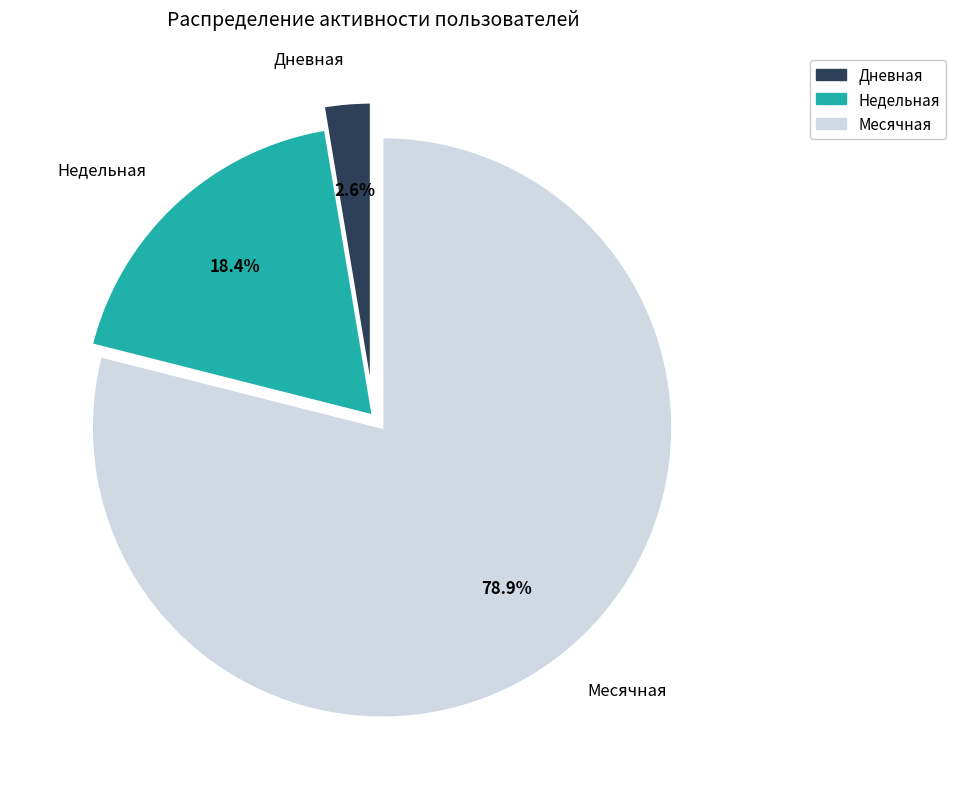

Is there a majority slice in this chart?

Yes